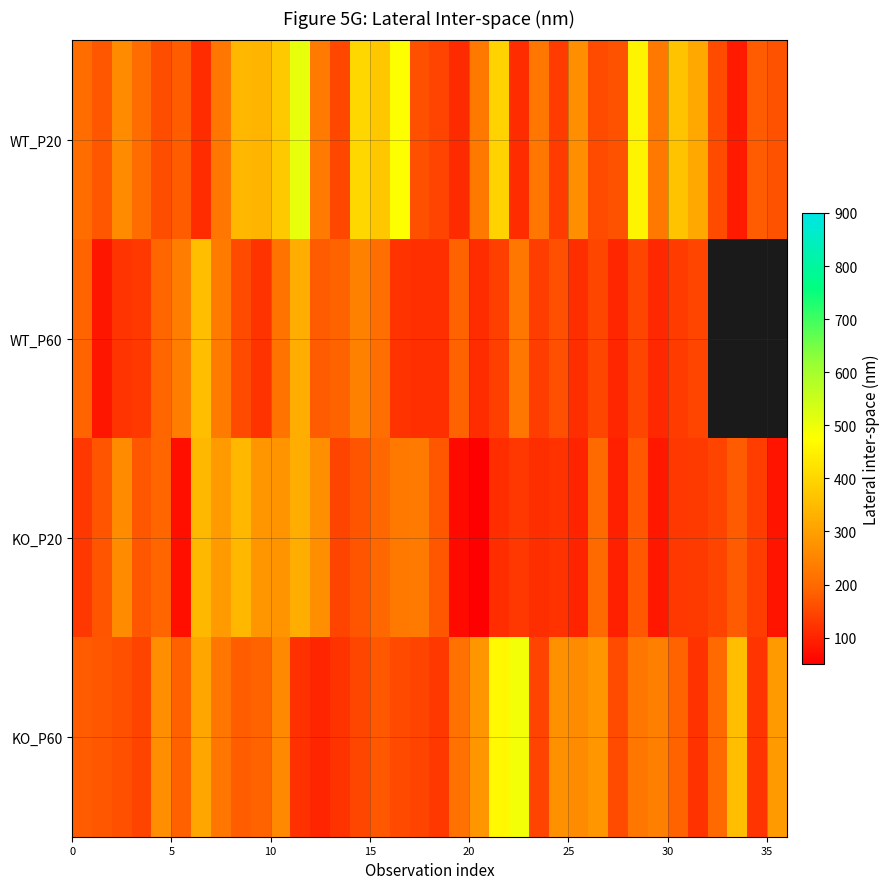

Count the number of categories in the chart.

36